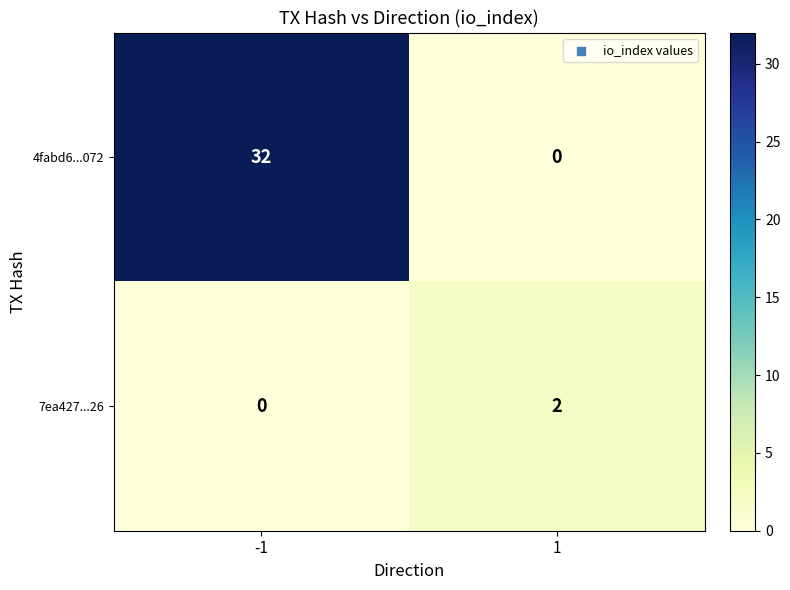

Reading right to left, what are all the values shown in this chart?

4fabd6...072: 1=0	-1=32
7ea427...26: 1=2	-1=0